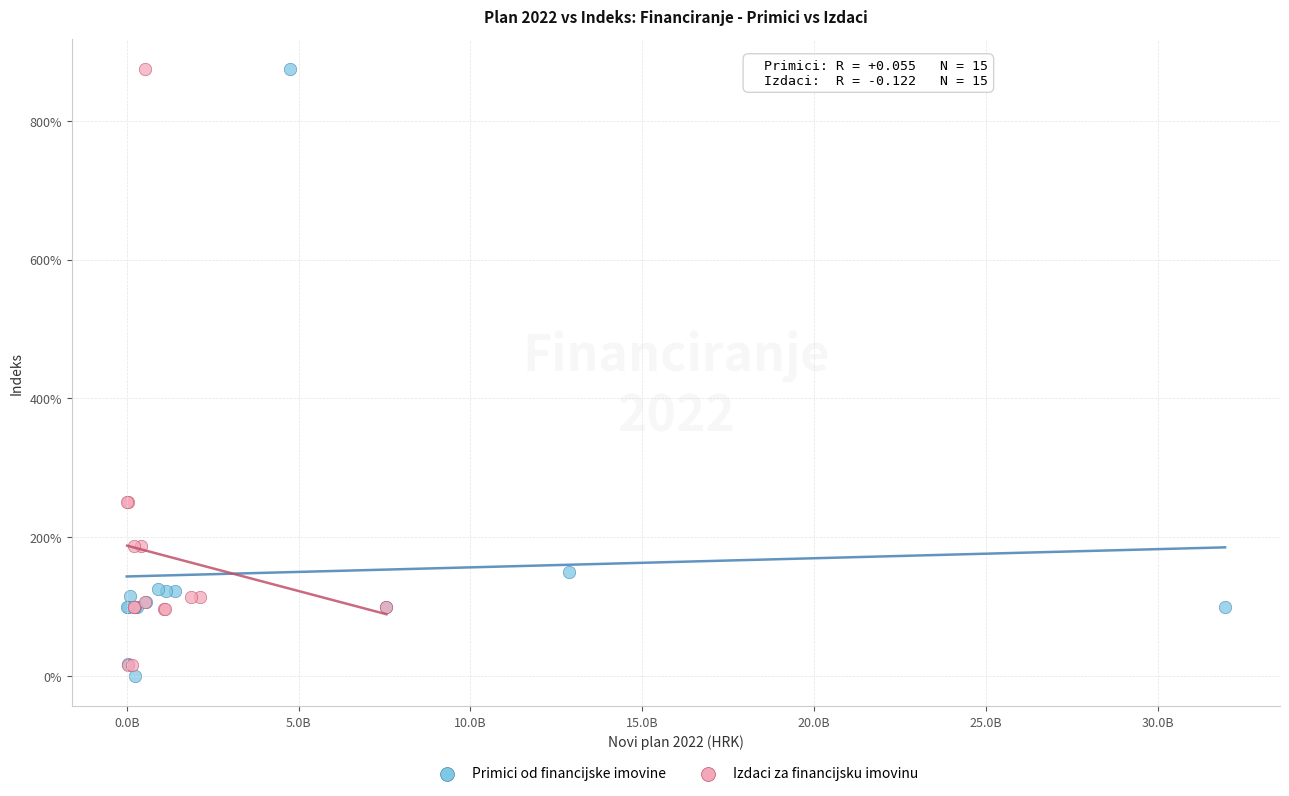

What are all the series names shown in the legend?

Primici od financijske imovine, Izdaci za financijsku imovinu